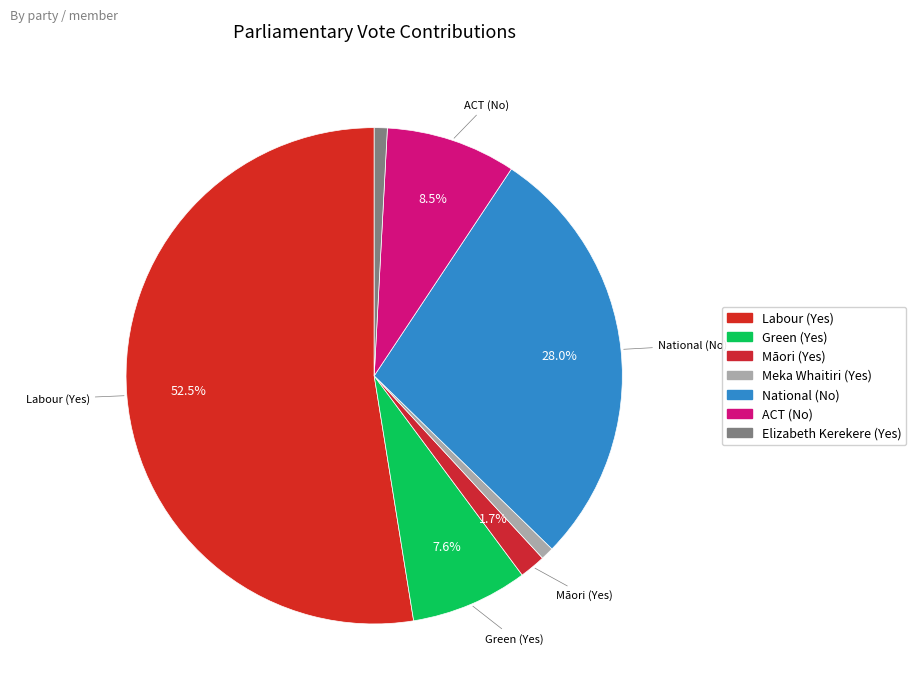

How many slices are in this pie chart?

7